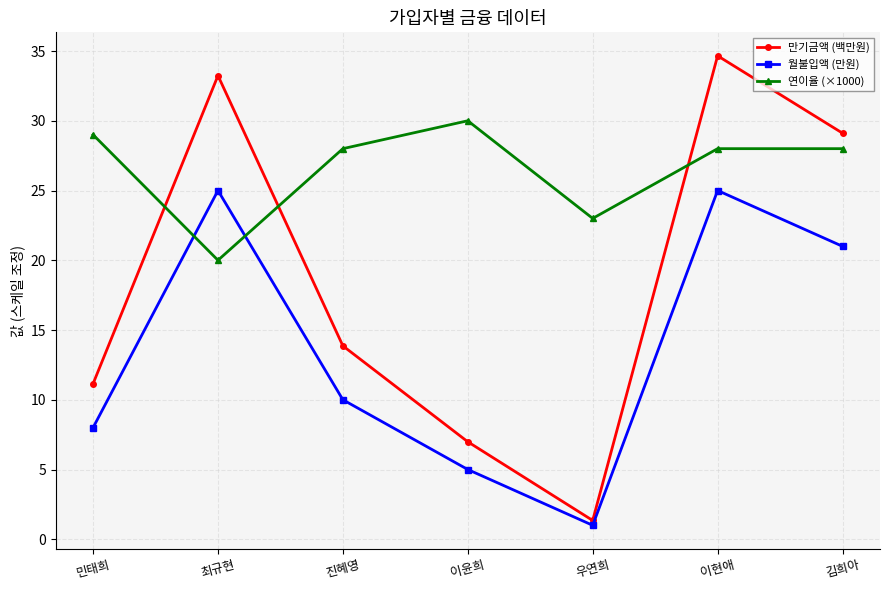

True or false: 연이율 (×1000) has a value of 23.0 at 우연희.

True